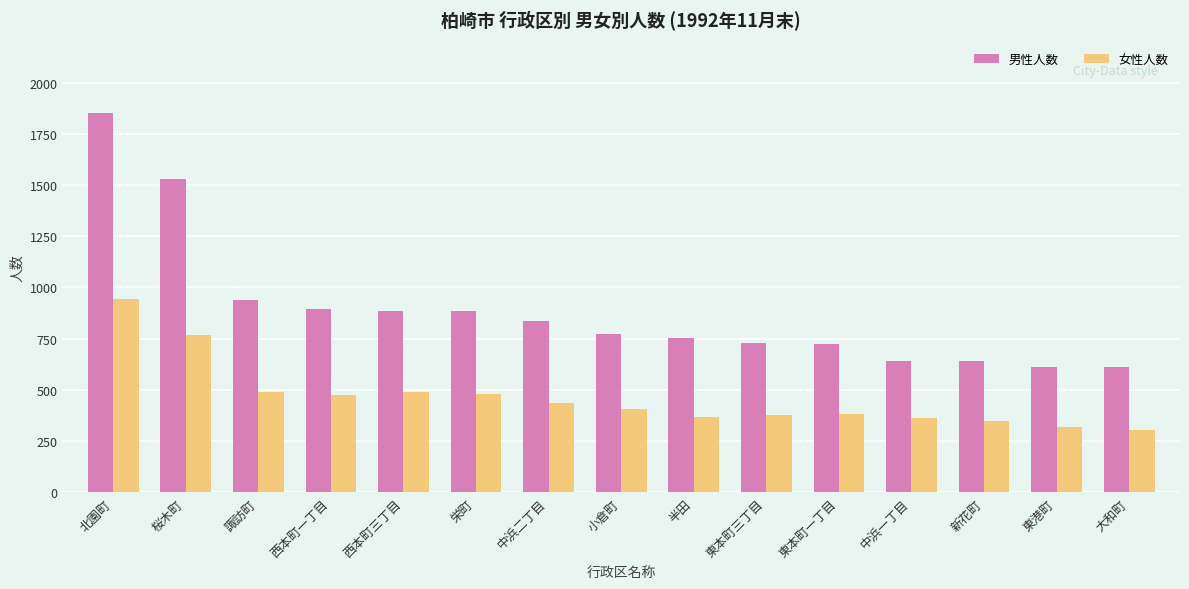

What is the difference between the highest and lowest values at 中浜一丁目?

278